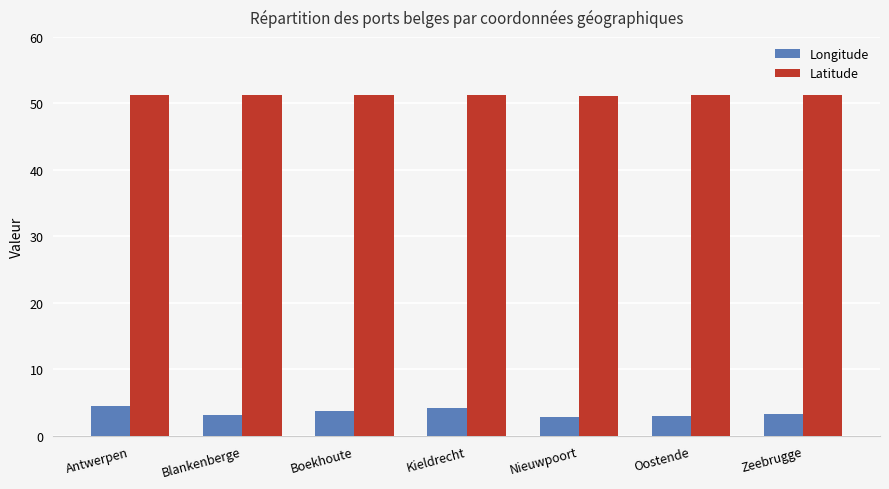

How many series are shown in this chart?

2